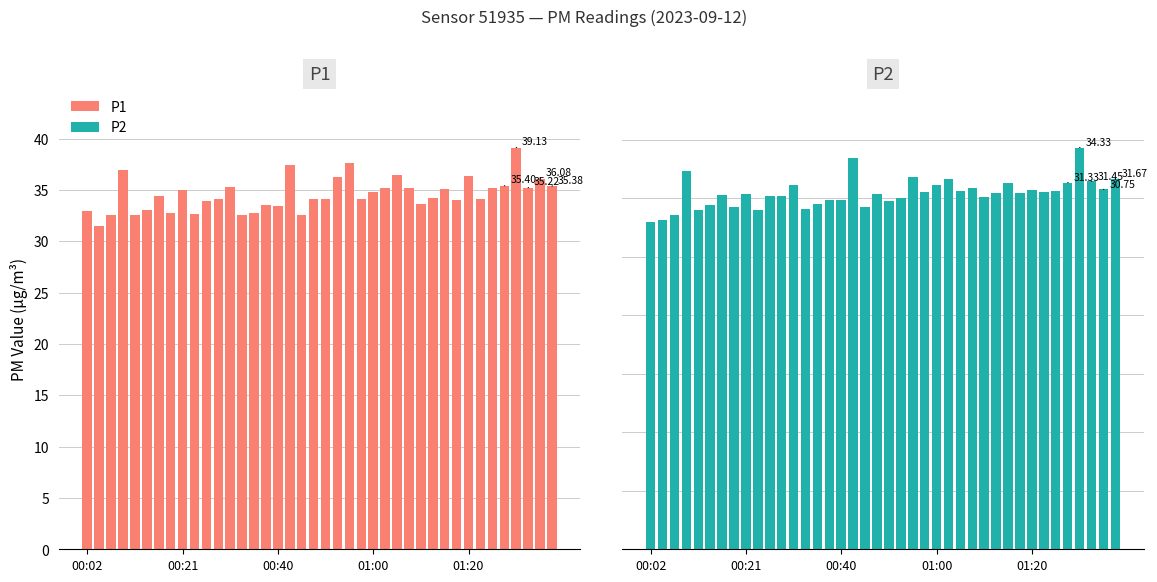

Are the bars horizontal?

No